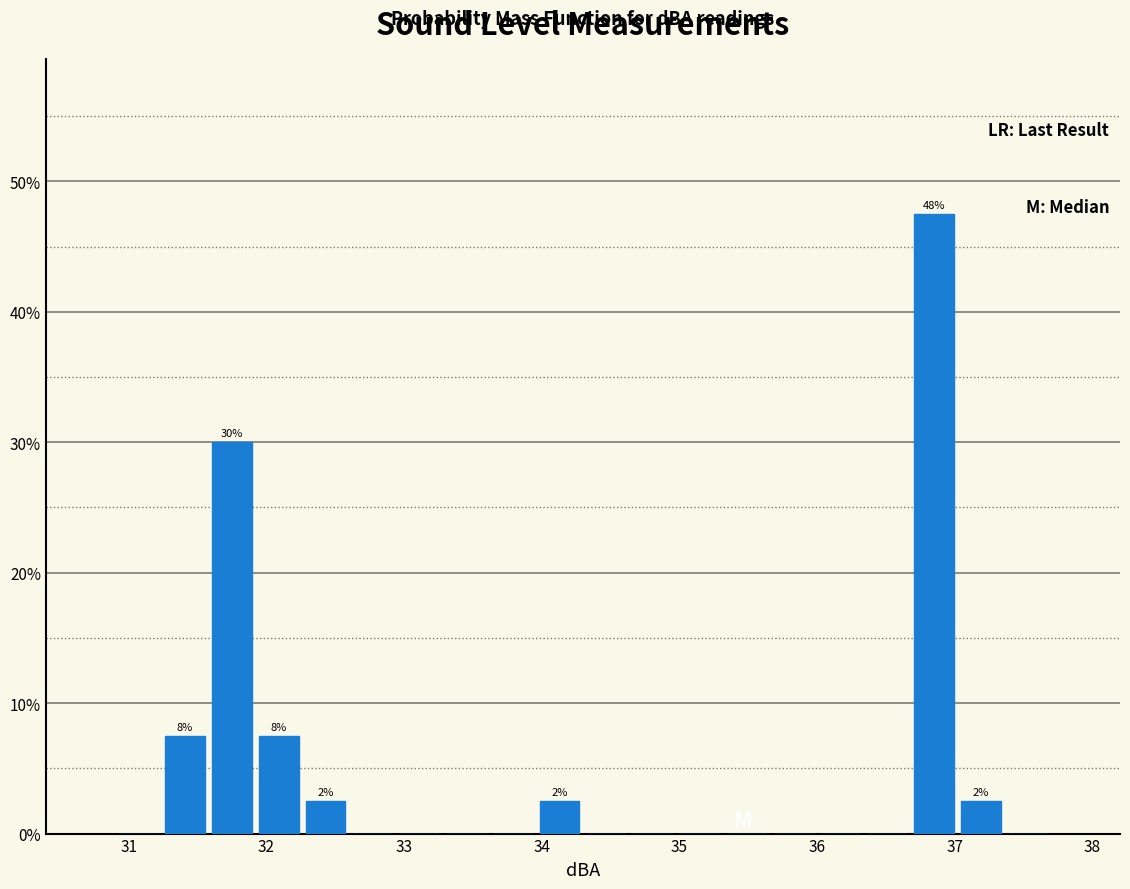

Read against the x-axis, roughly where is the centre of the tallest bar?

36.9